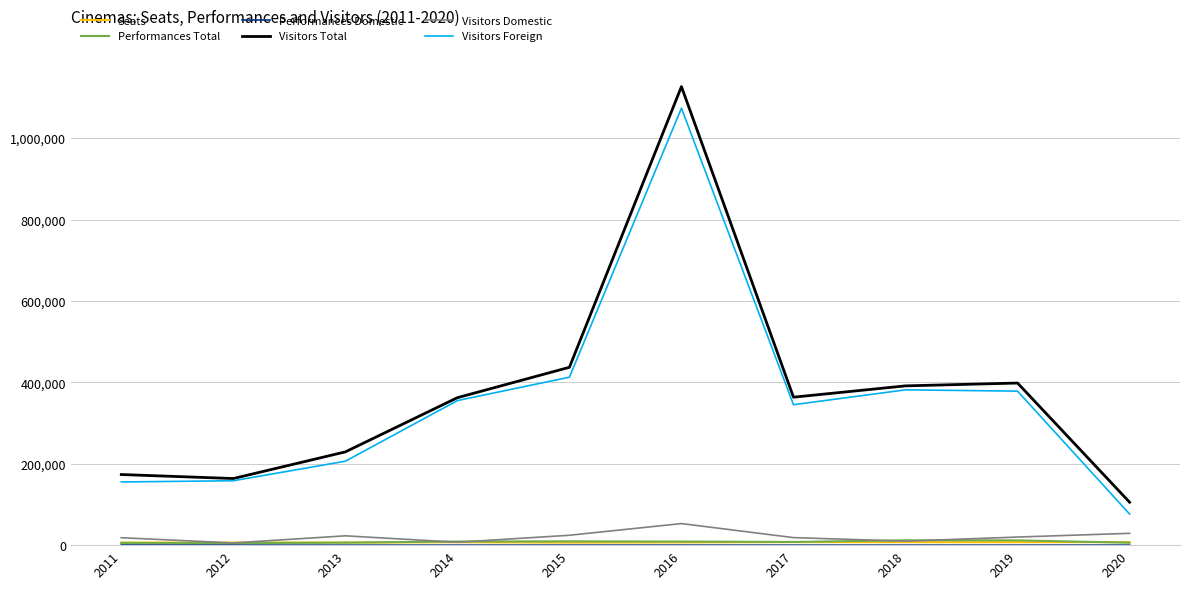

At which category is the sum across all series the highest?

2016